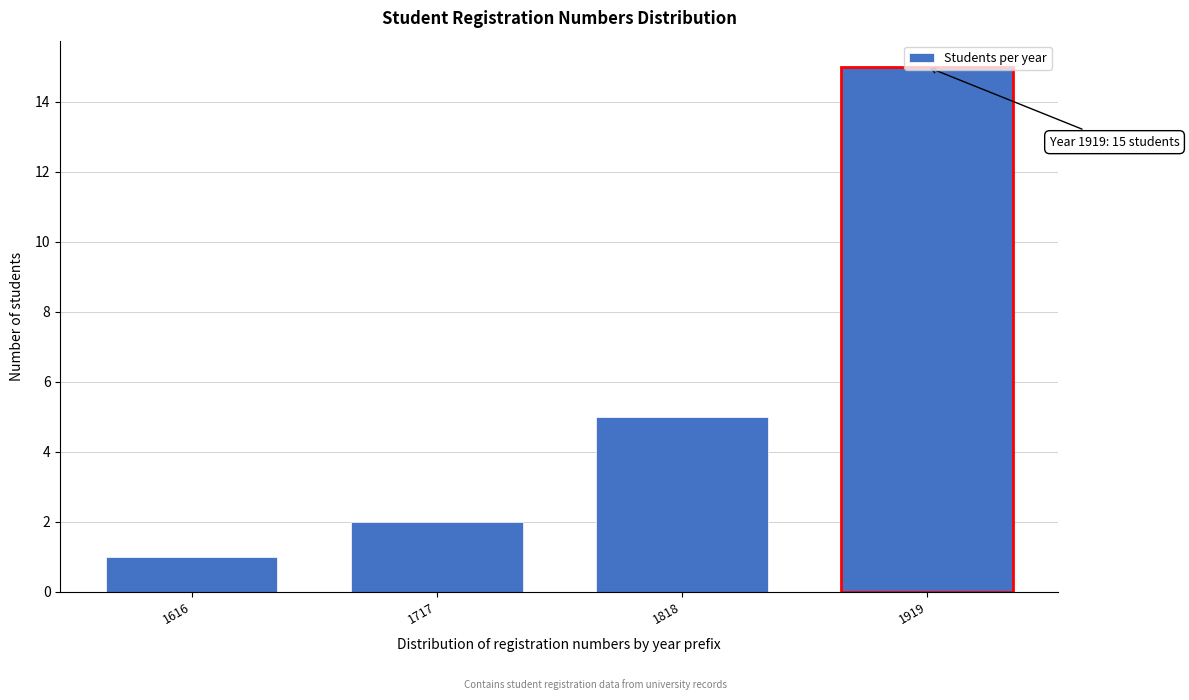

Where is the data nearest to the value 8?

1818